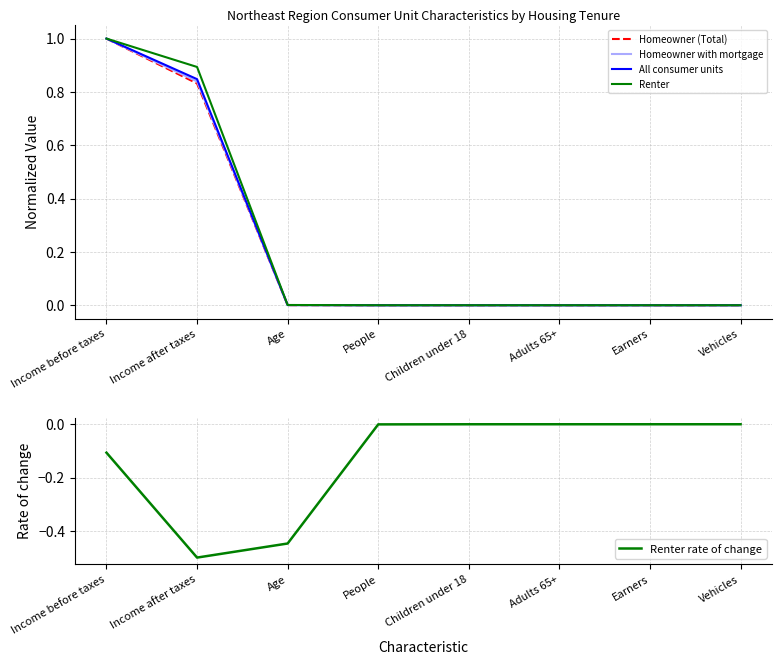

What is the sum of all Renter rate of change values?

-1.1